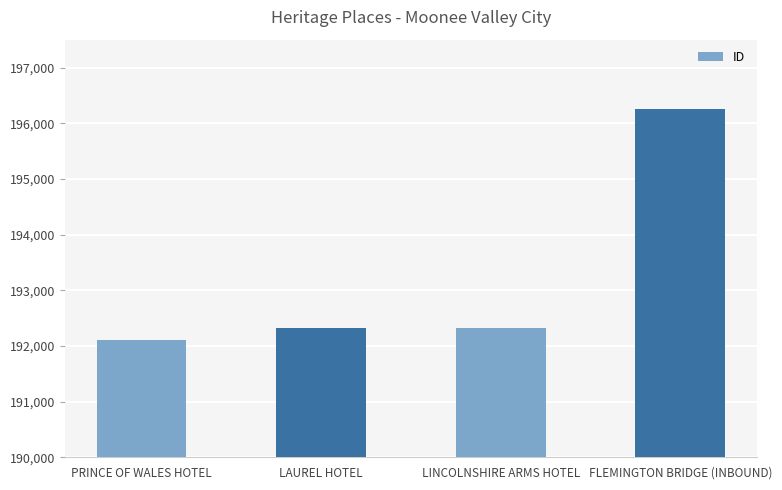

What position from the right is LAUREL HOTEL?

3